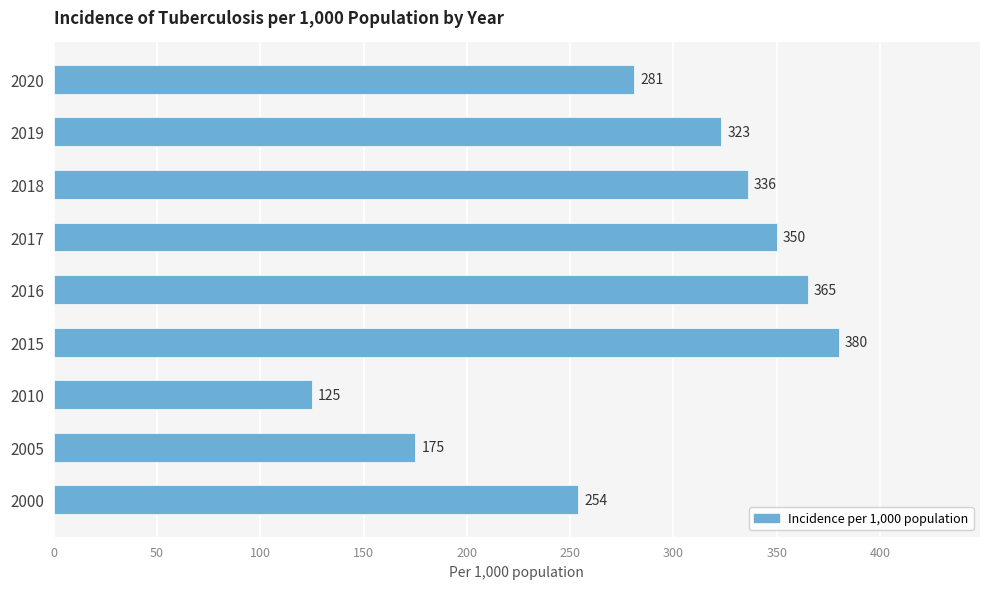

What is the approximate value at 2019?

323